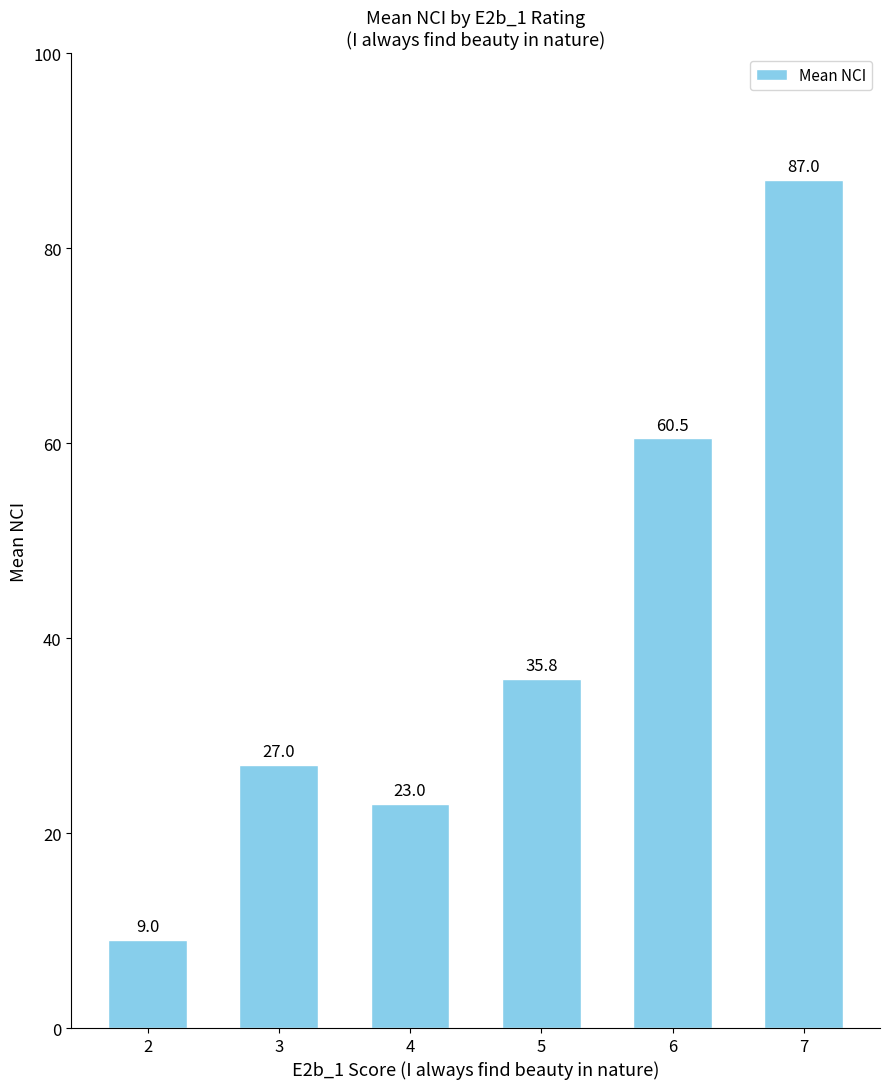

List the labels in order of value, smallest first.

2, 4, 3, 5, 6, 7